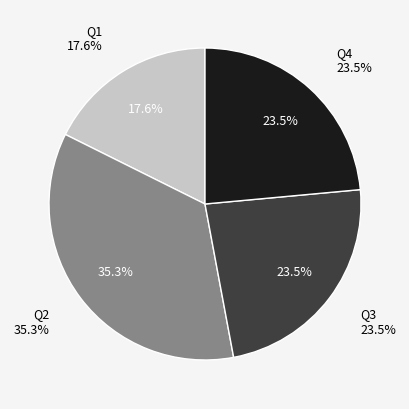

Count the number of slices in the pie.

4